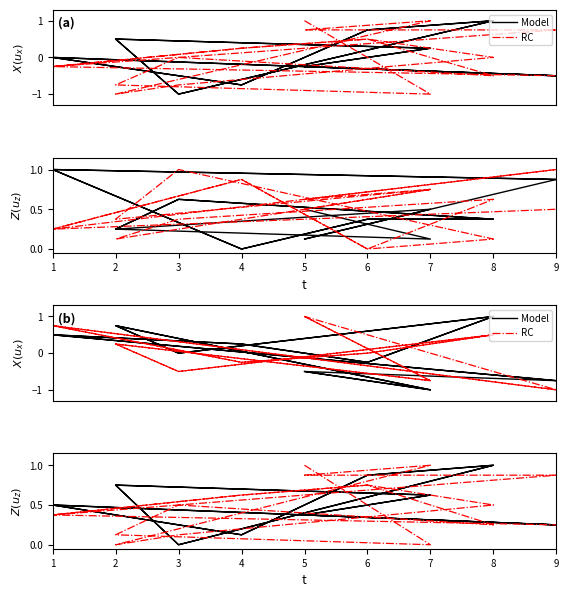

Rank the series by their maximum value, from lowest to highest.

Model, RC